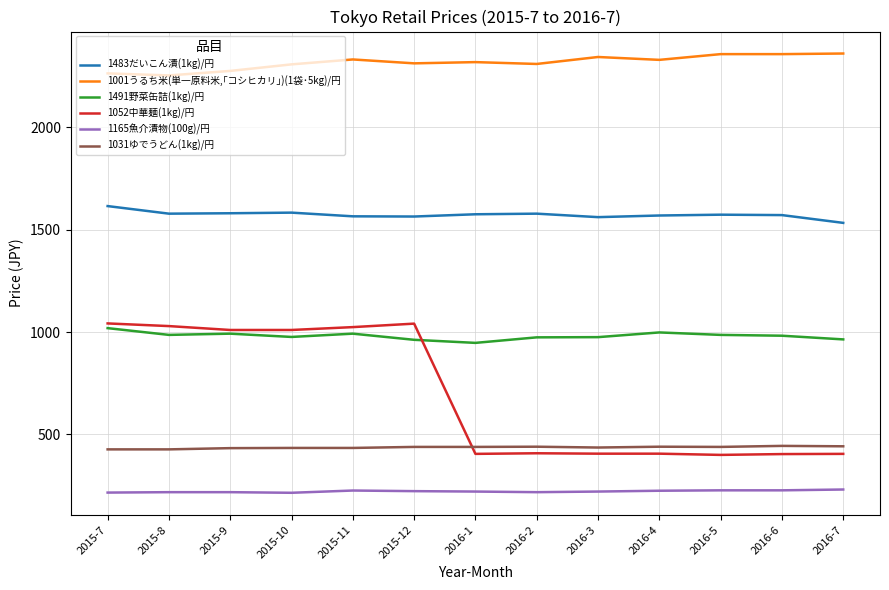

What is the minimum value shown in the chart?

215